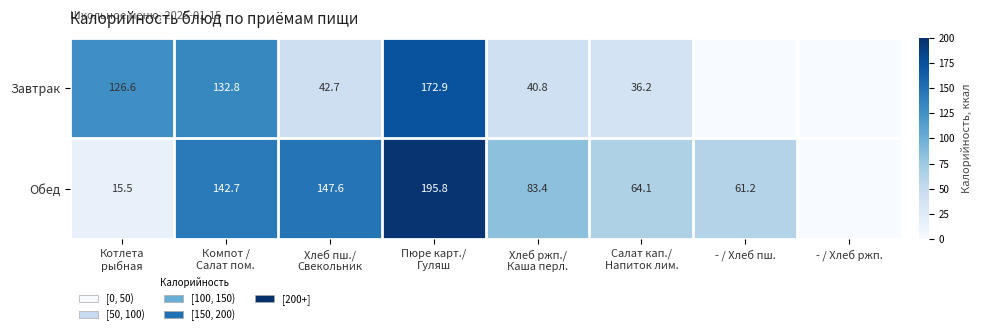

How many values in Обед are above zero?

7